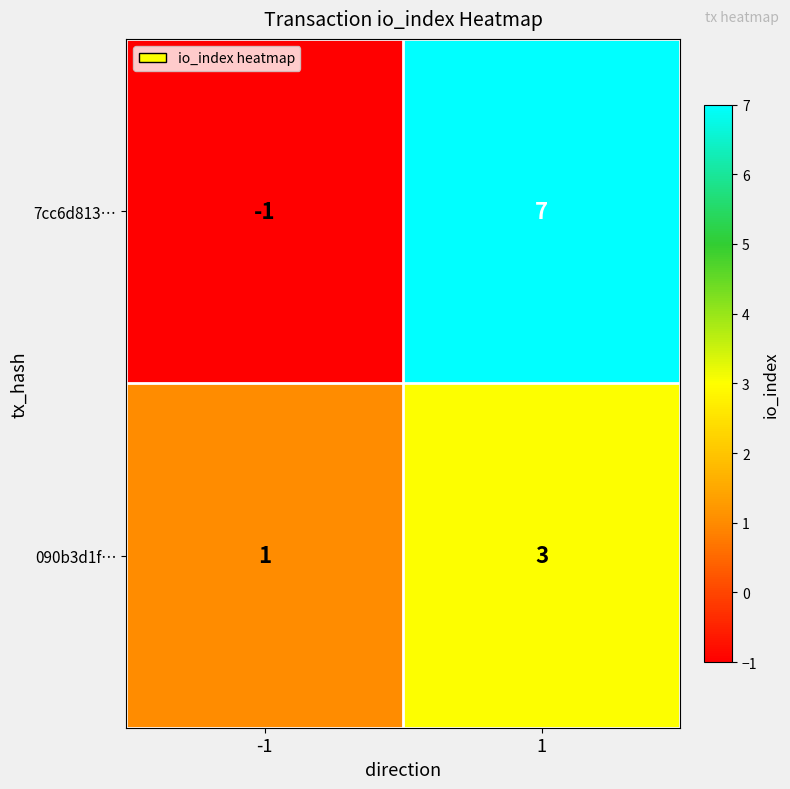

Reading right to left, list all the values displayed in this chart.

7cc6d813…: 1=7	-1=-1
090b3d1f…: 1=3	-1=1